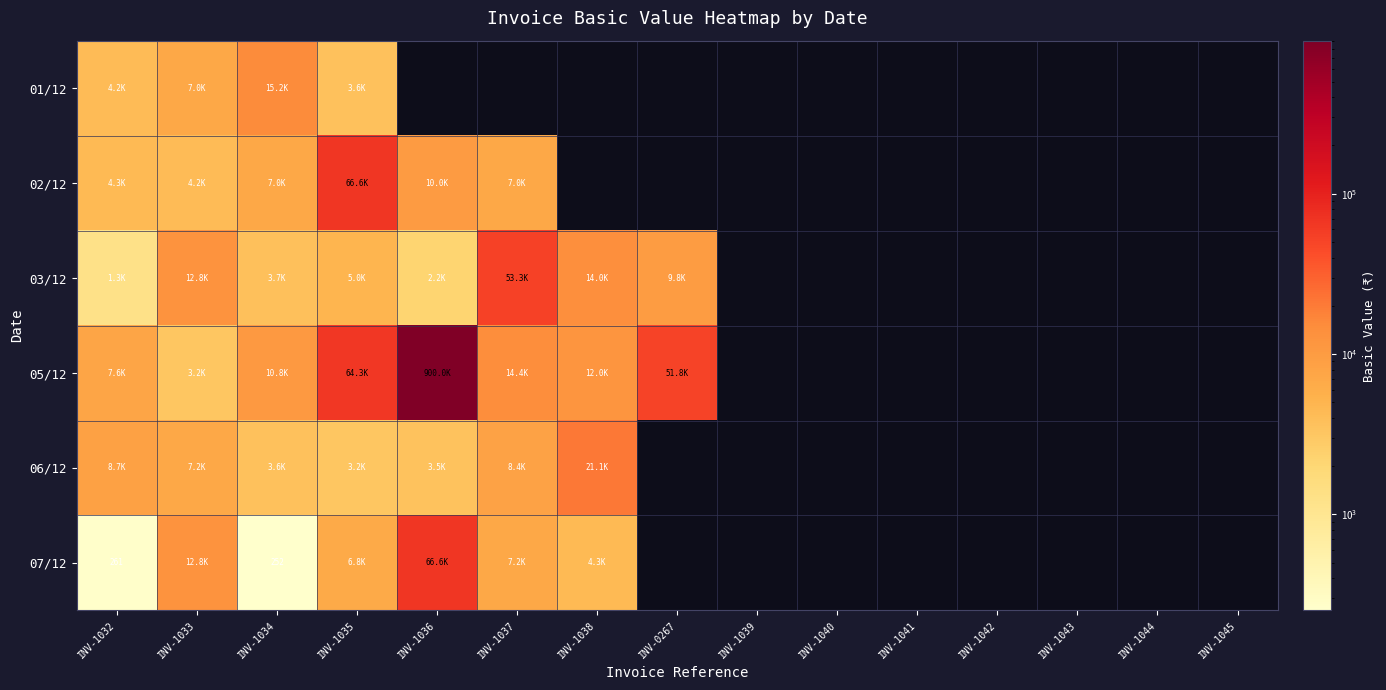

What is the difference between the maximum and minimum values in the 03/12 series?

53284.0